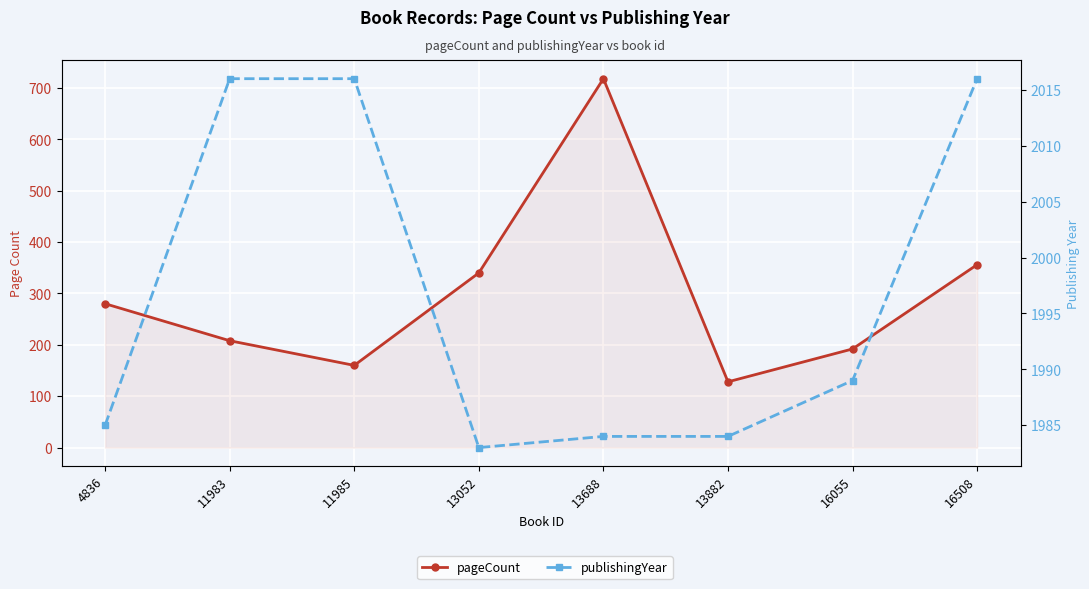

What is the total value across all series at 11985?

2176